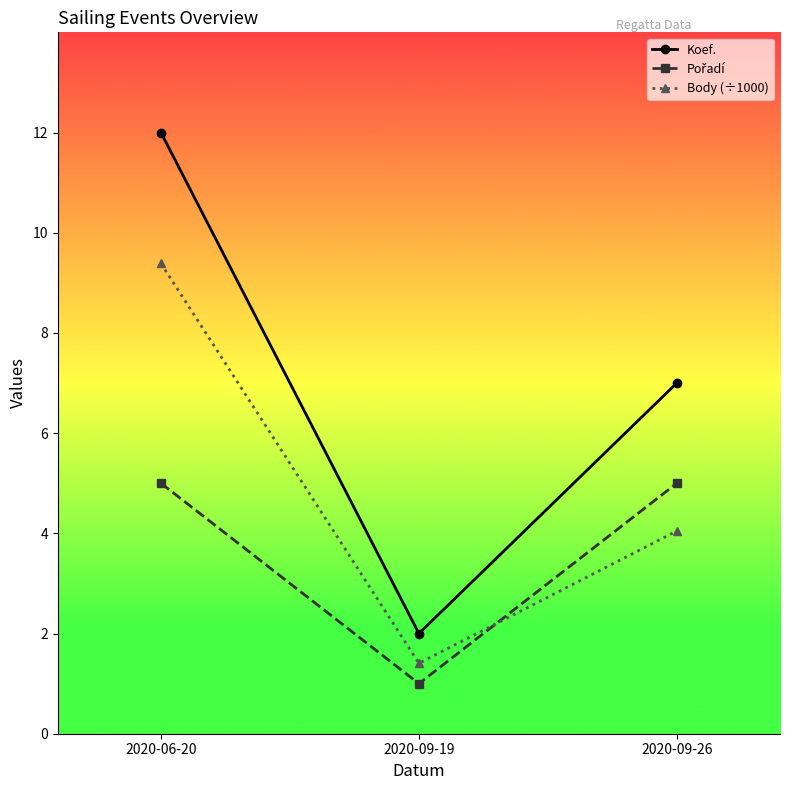

How many lines are shown in the chart?

3